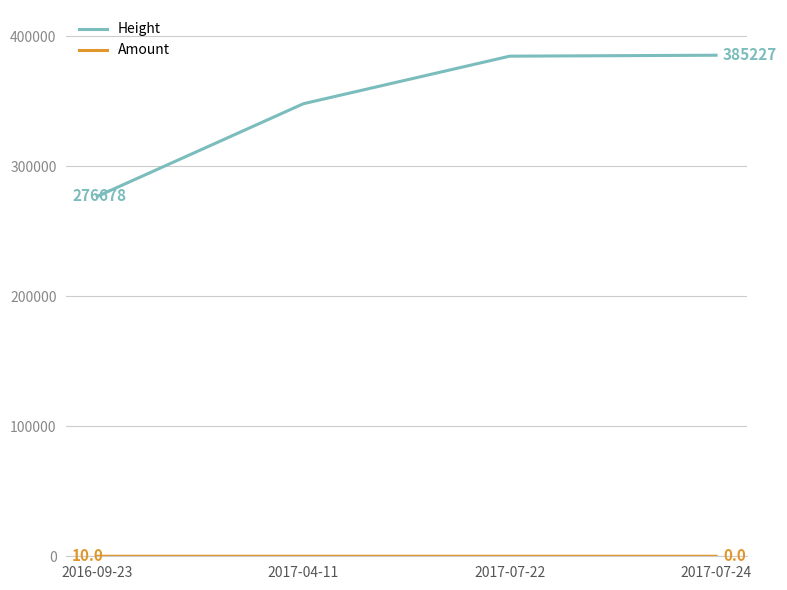

Count the number of data series in this chart.

2